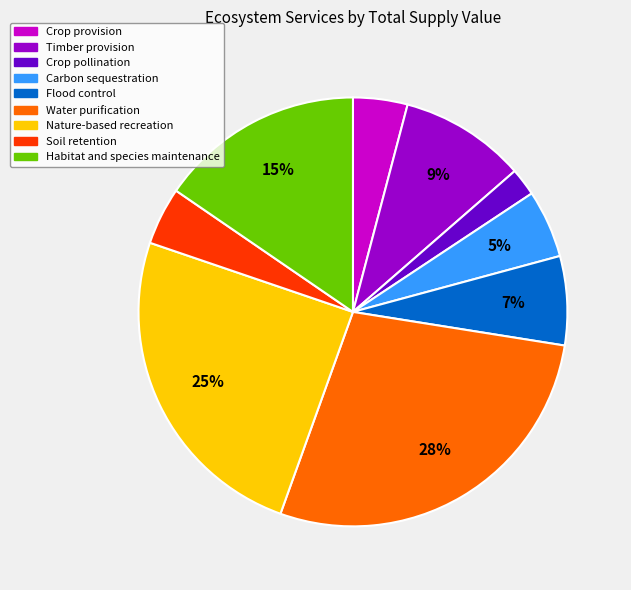

To the nearest percent, what is the difference between the Habitat and species maintenance and Soil retention slice percentages?

11%